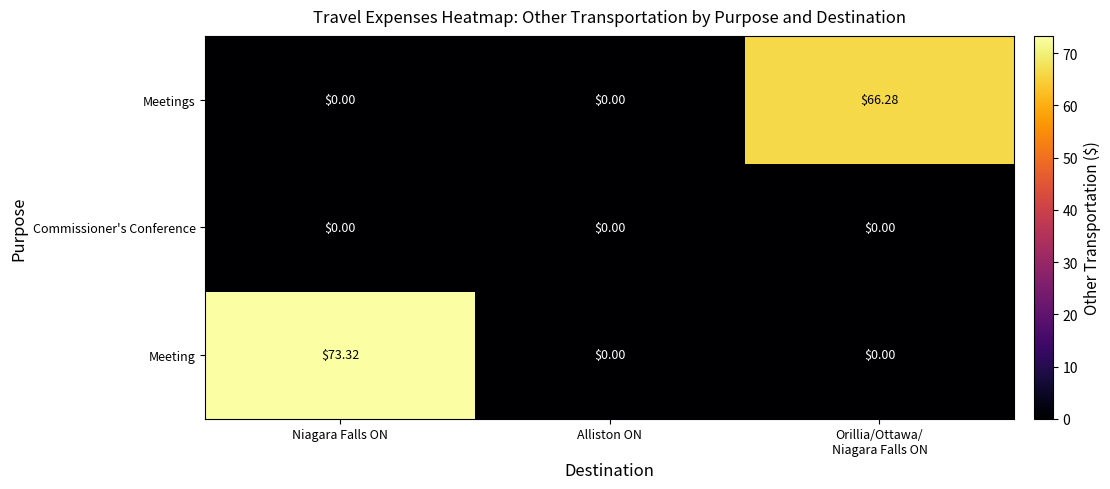

How many positive values does the Meeting series have?

1